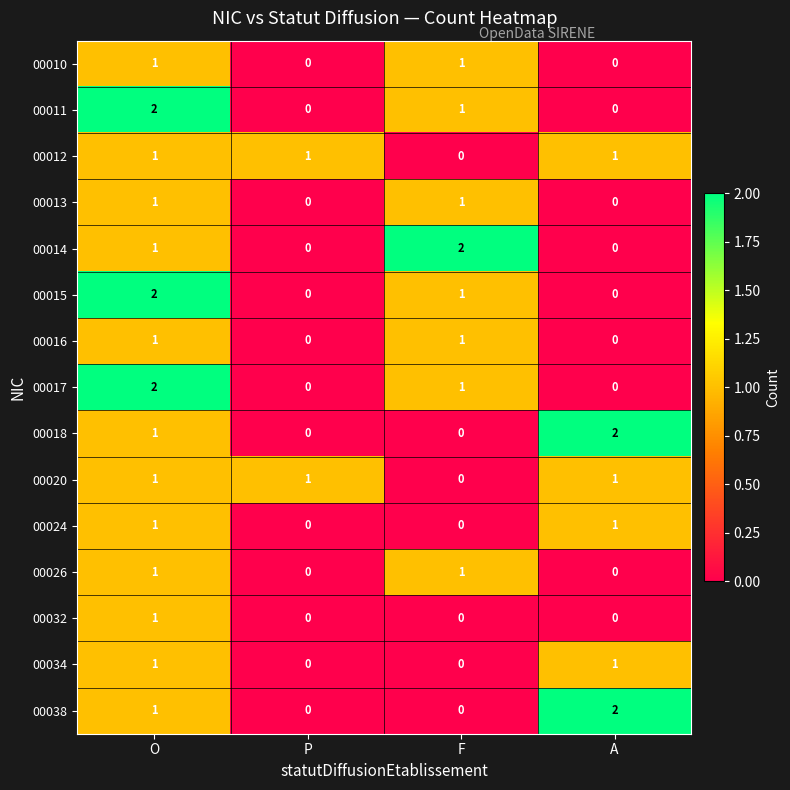

Count the 00014 values in the range 0 to 2.

4